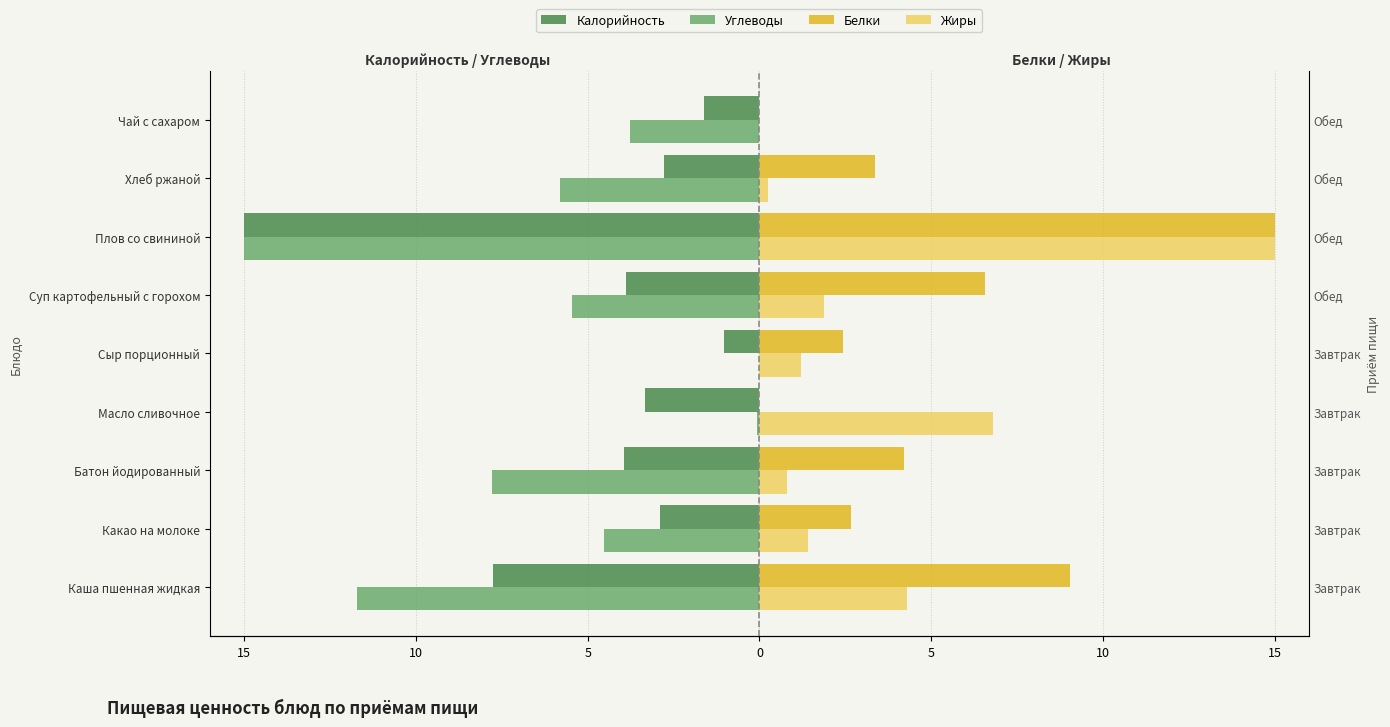

Does the chart contain any negative values?

Yes